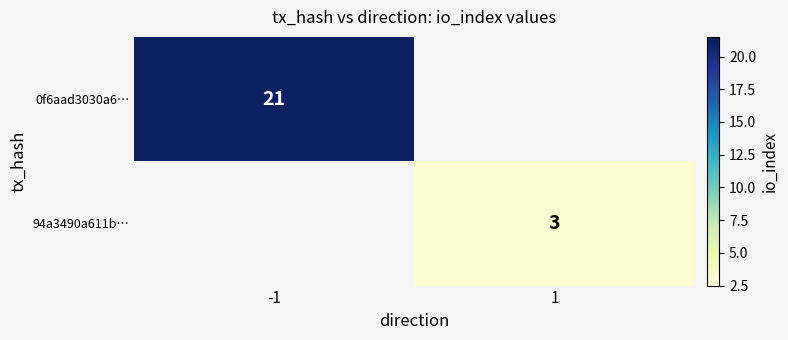

Is the value of 94a3490a611b… at 1 greater than the value of 0f6aad3030a6… at -1?

No